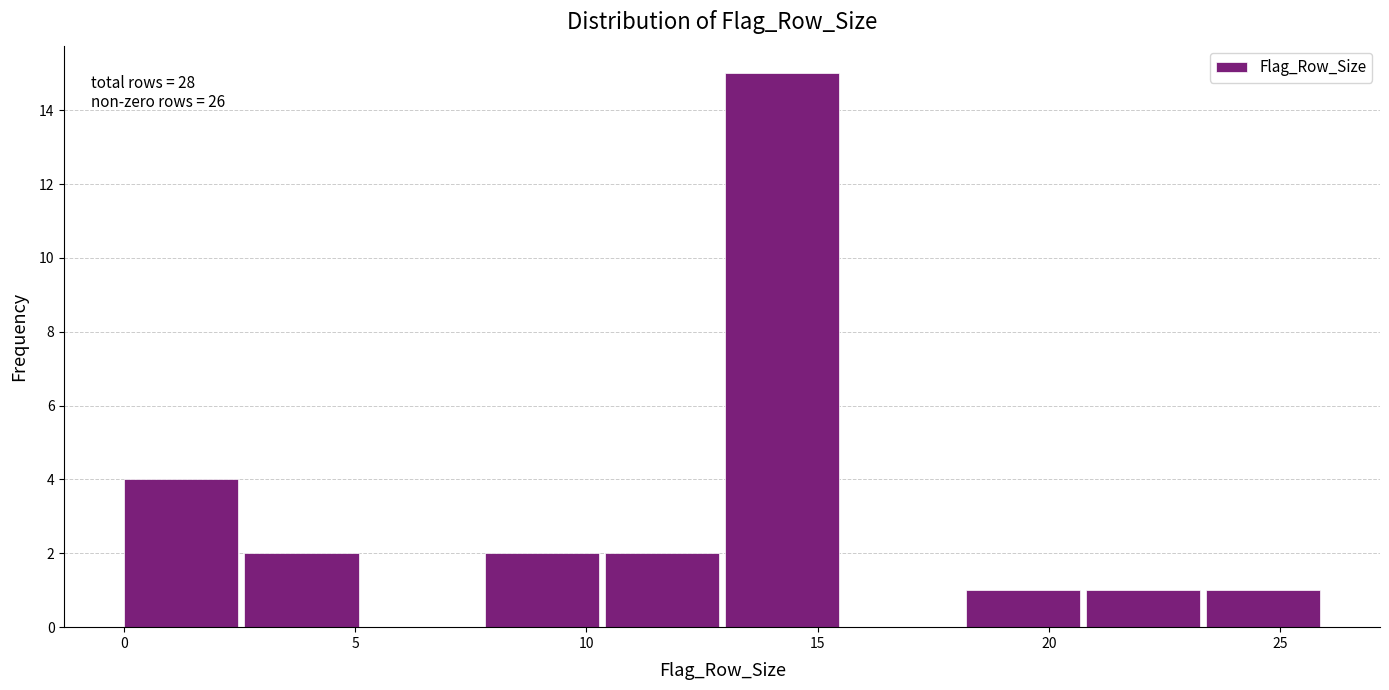

Which range on the x-axis has the tallest bar?

13.0 to 15.6